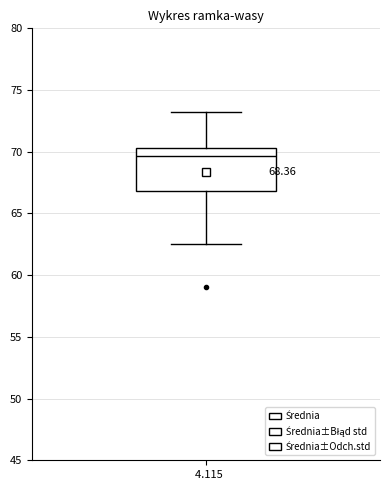

Where is the lower edge of the box at x = 4.115 on the y-axis? The values are not printed on the chart, so give them approximately, as read against the axis.

67.0